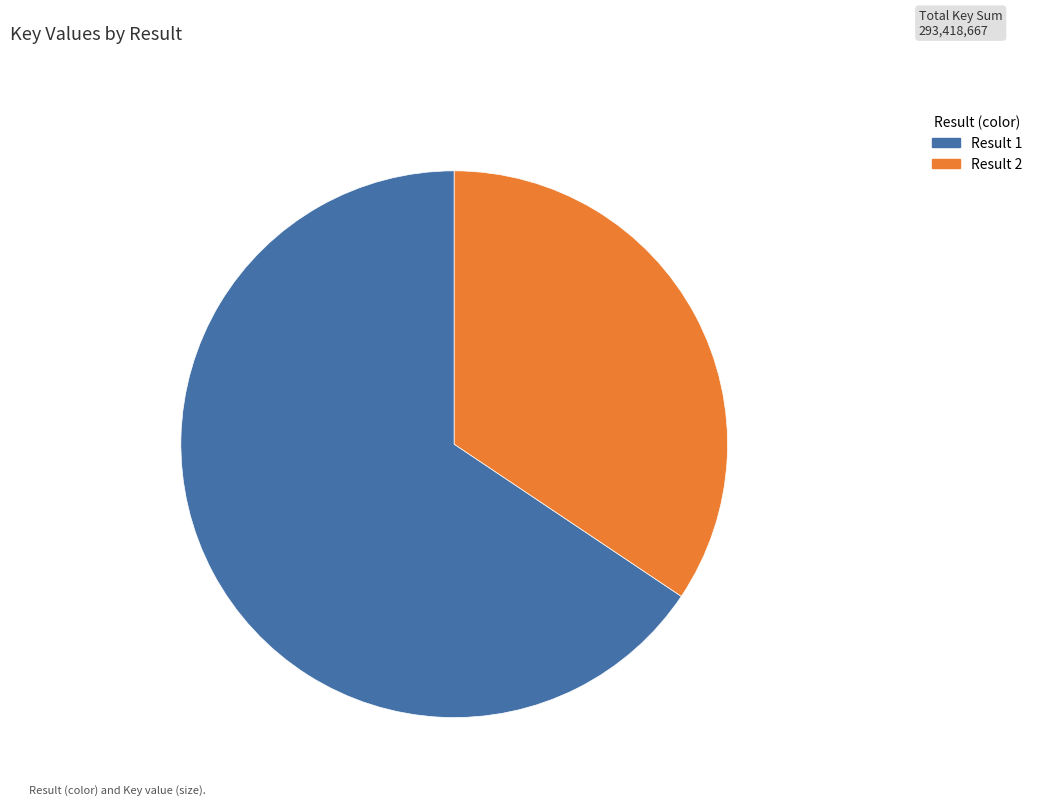

How many slices are in this pie chart?

2